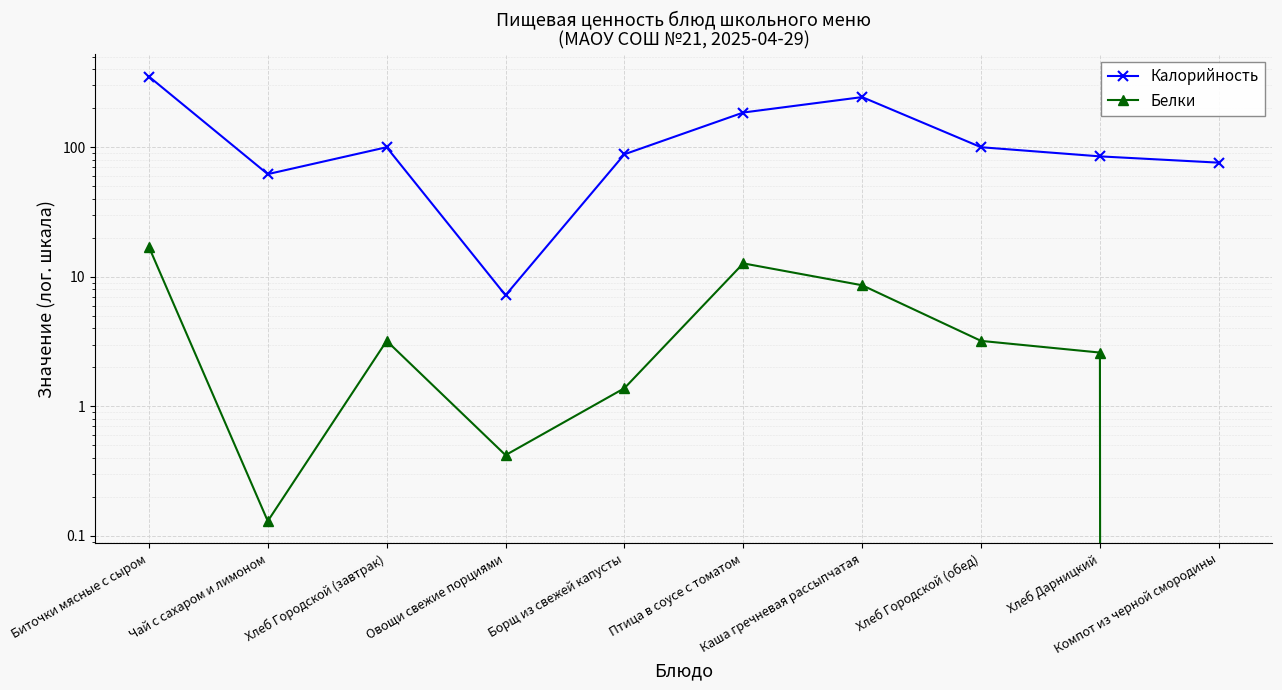

At Хлеб Городской (завтрак), list the series in order from smallest to largest.

Белки, Калорийность